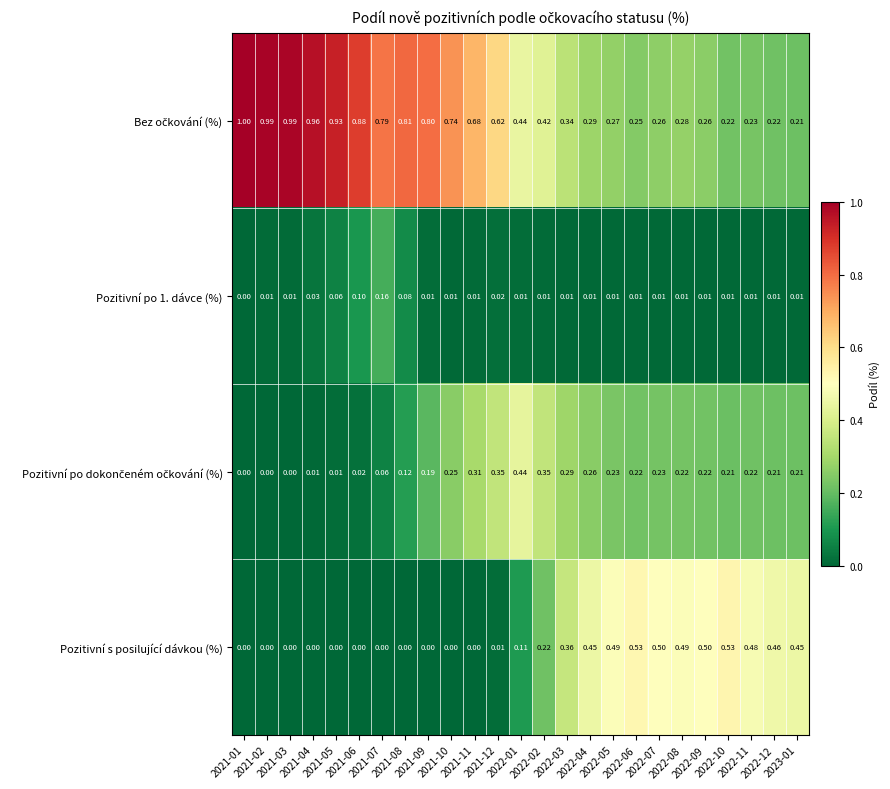

What is the spread (max minus min) of values at 2021-06?

0.9